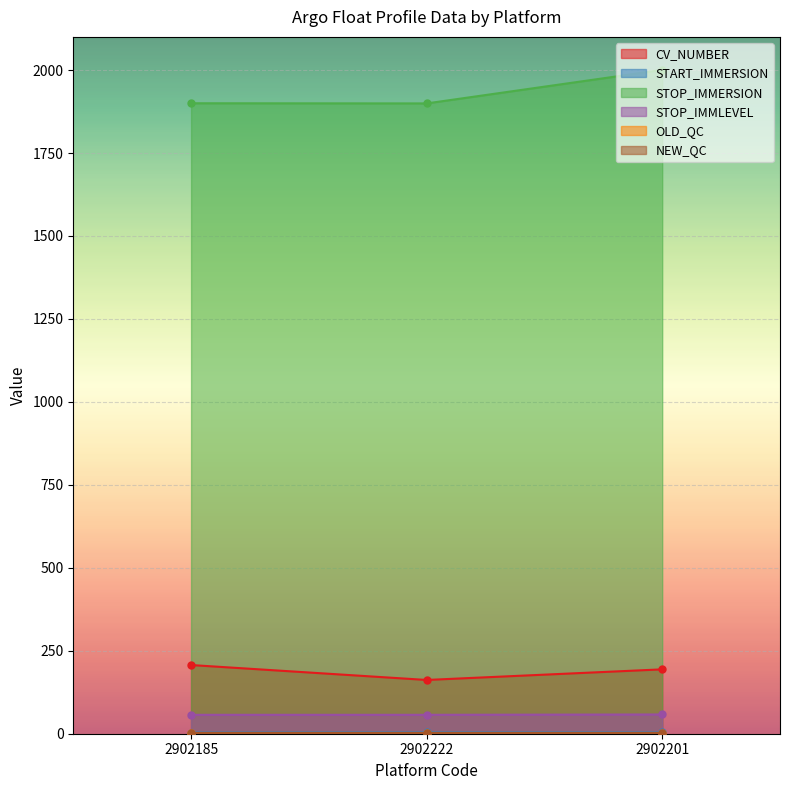

How many data points in STOP_IMMERSION are less than 1900?

1